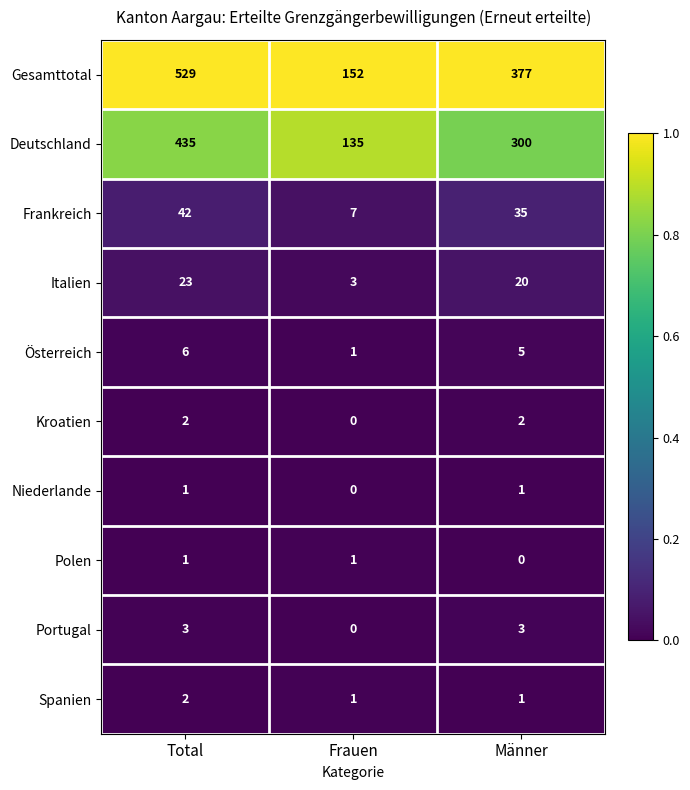

How many data points does each series have?

3